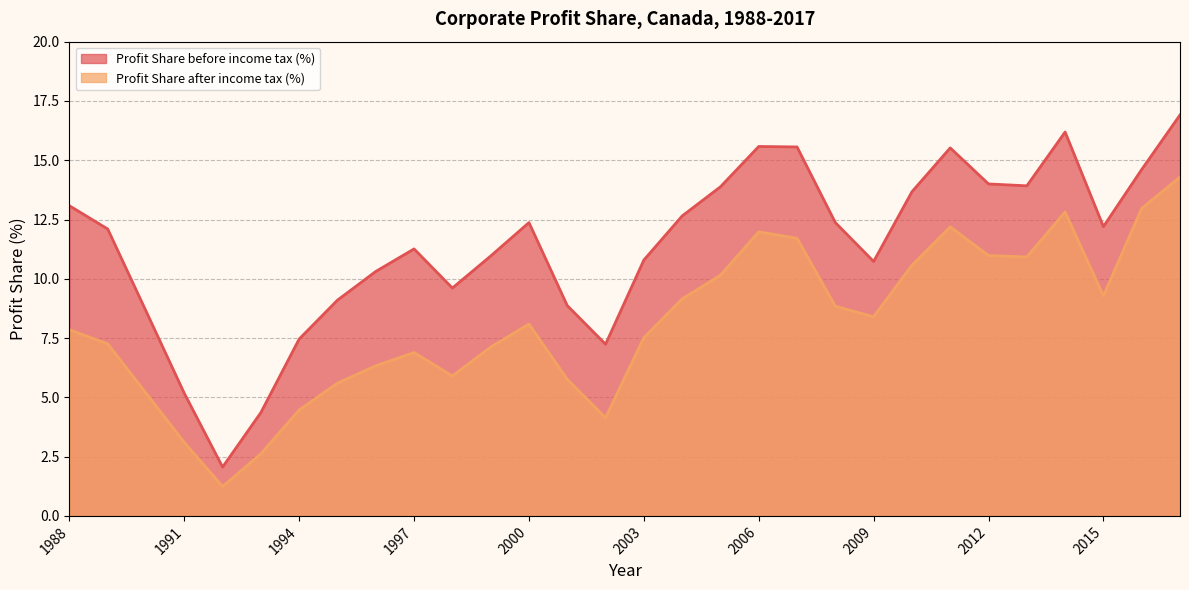

What is the difference between the maximum and minimum values in the Profit Share after income tax (%) series?

13.0